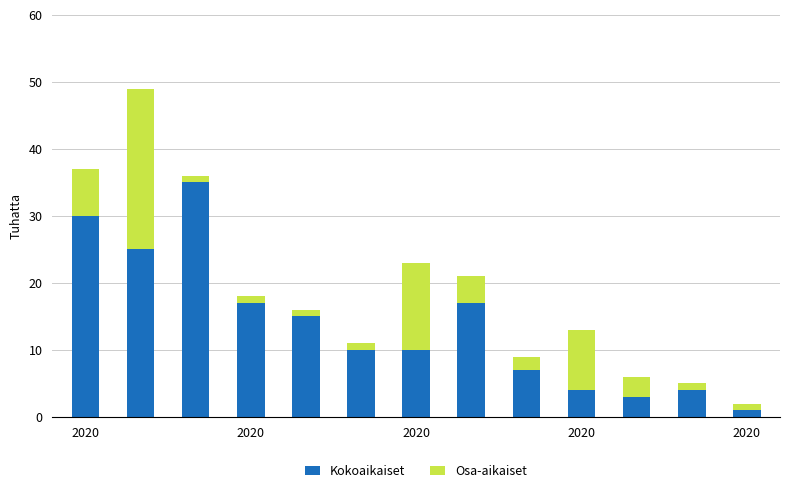

How many series are shown in this chart?

2